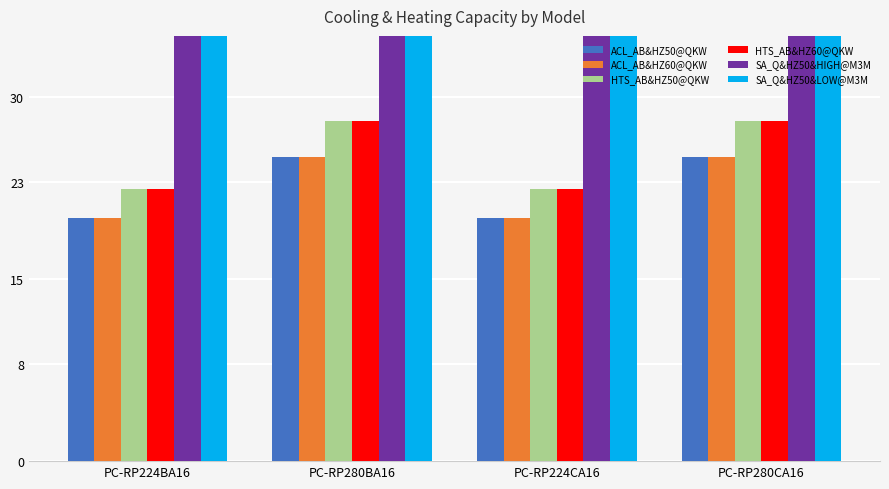

What is the average value of the HTS_AB&HZ50@QKW series?

25.2